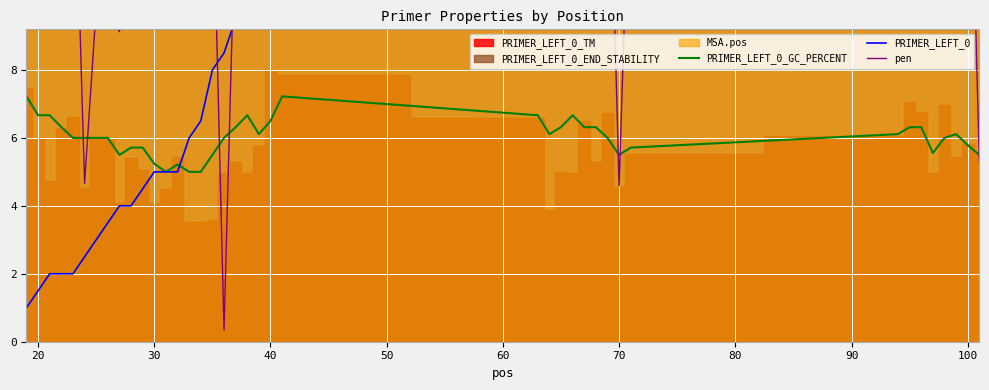

How many interior local valleys does the PRIMER_LEFT_0_GC_PERCENT series have?

6